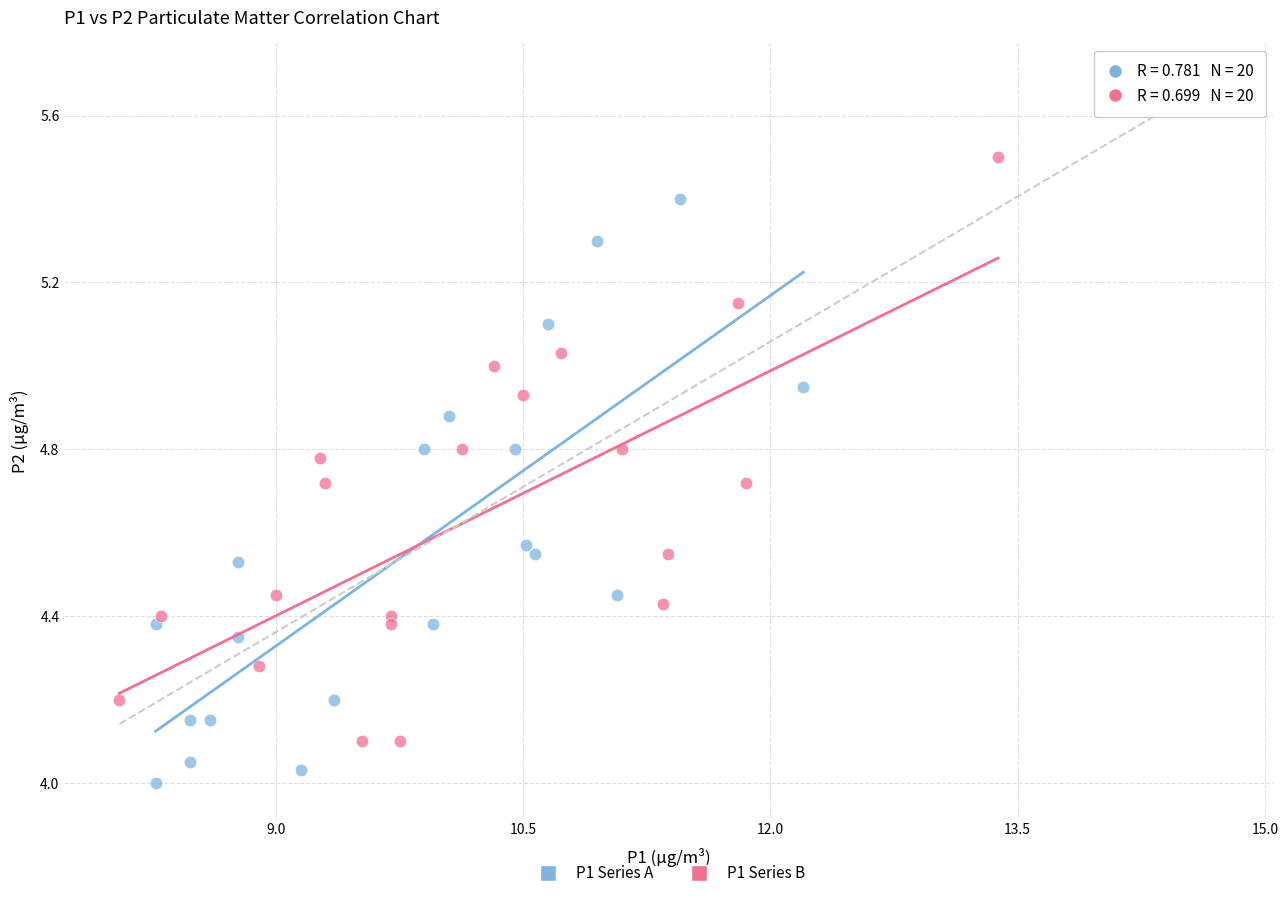

Which series contains the highest Y value?

P1 Series B